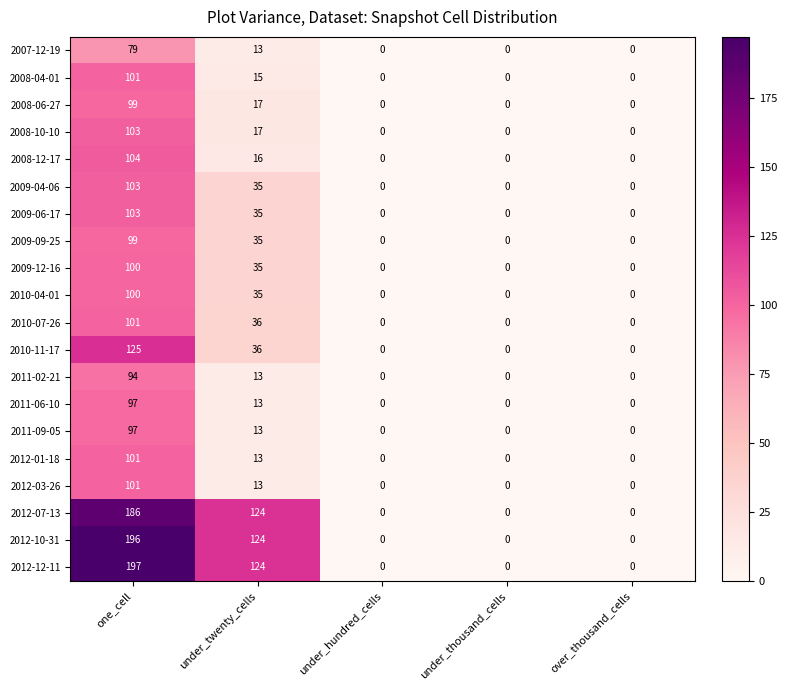

Which category has the highest value across all series?

one_cell